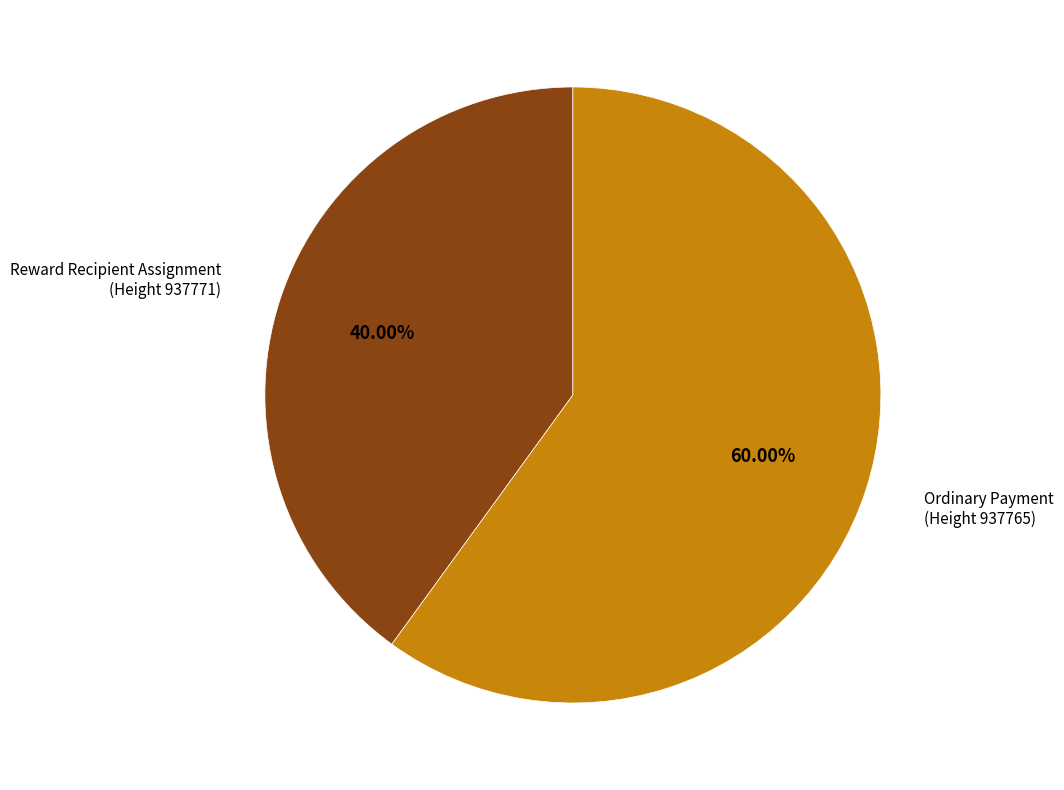

Is there any slice that represents more than half of the pie?

Yes